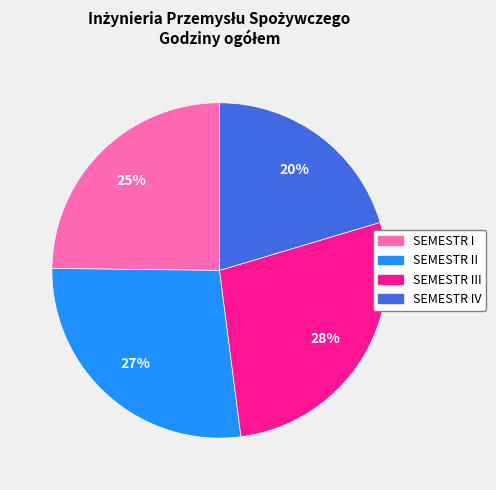

To the nearest percent, what is the average slice percentage?

25%